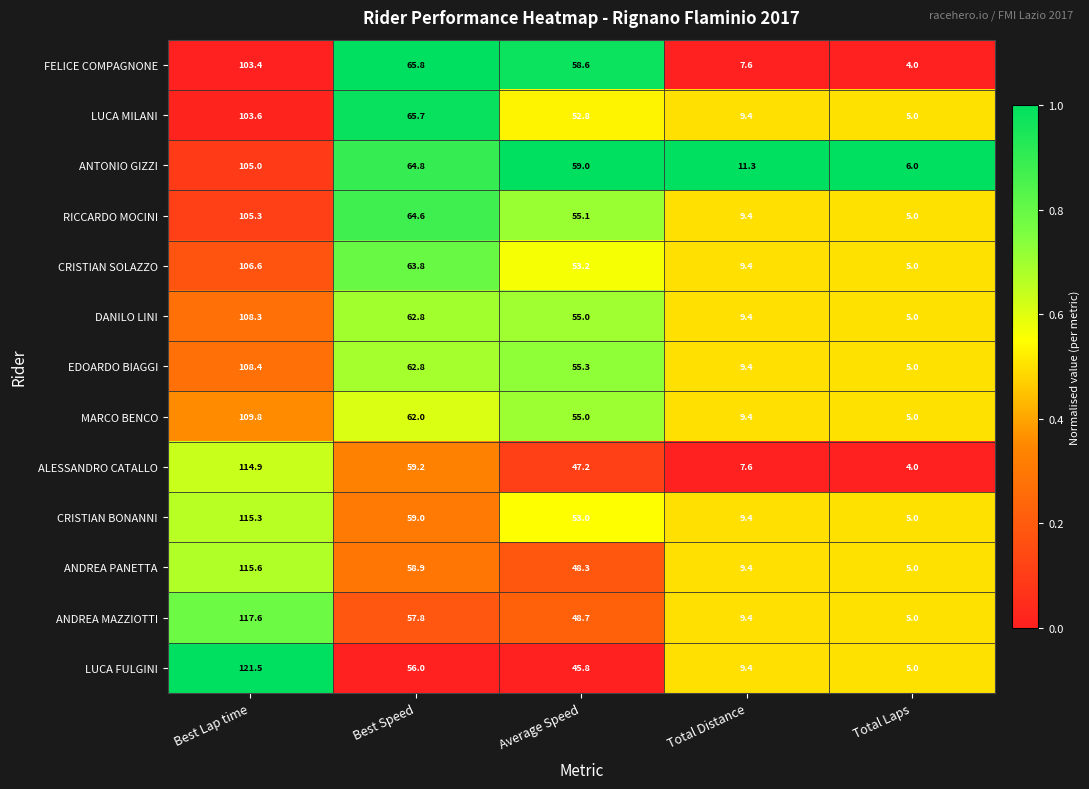

What is the approximate value of EDOARDO BIAGGI at Total Distance?

9.4